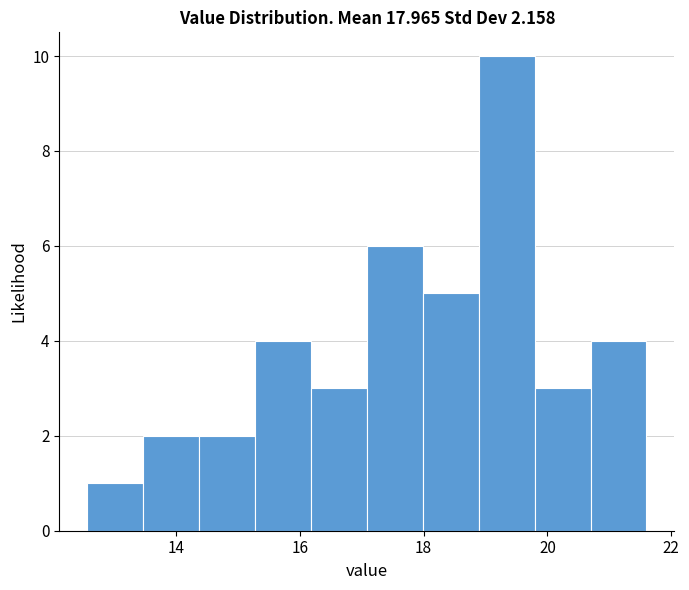

Over which range of the x-axis is the bar tallest?

18.8 to 19.8